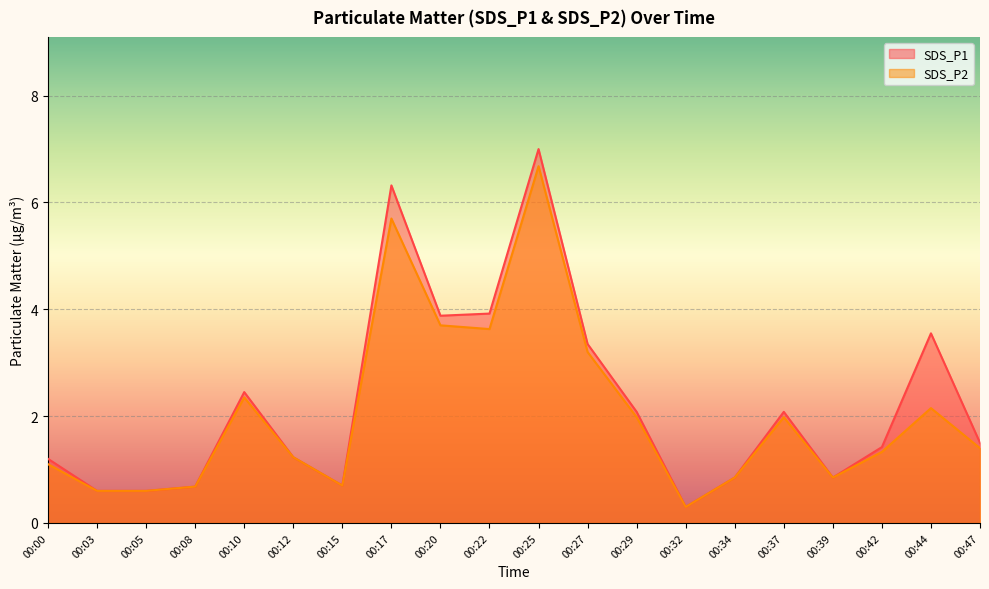

The value of SDS_P2 at 00:47 is 1.9. True or false?

False